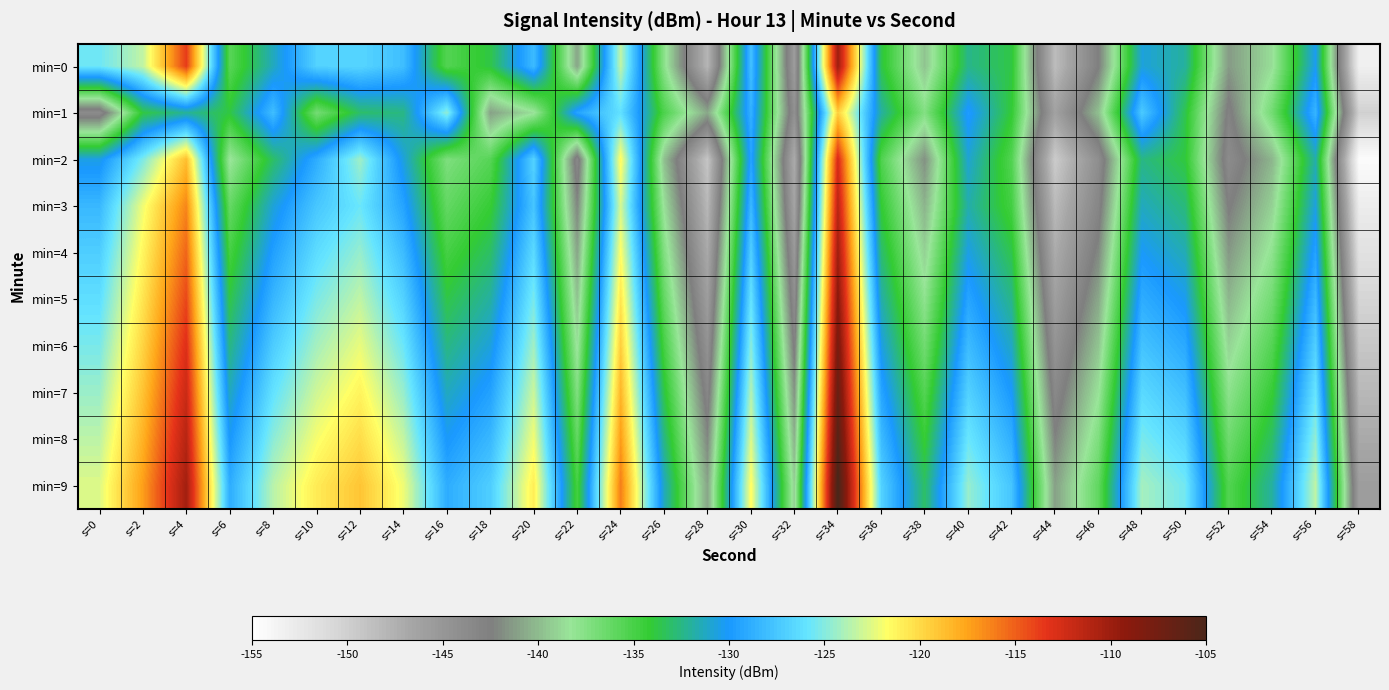

What is the total value across all series at s=18?

-1325.3